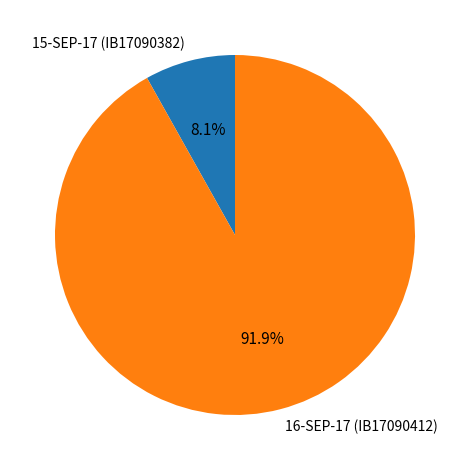

What is the smallest slice in the pie chart?

15-SEP-17 (IB17090382)